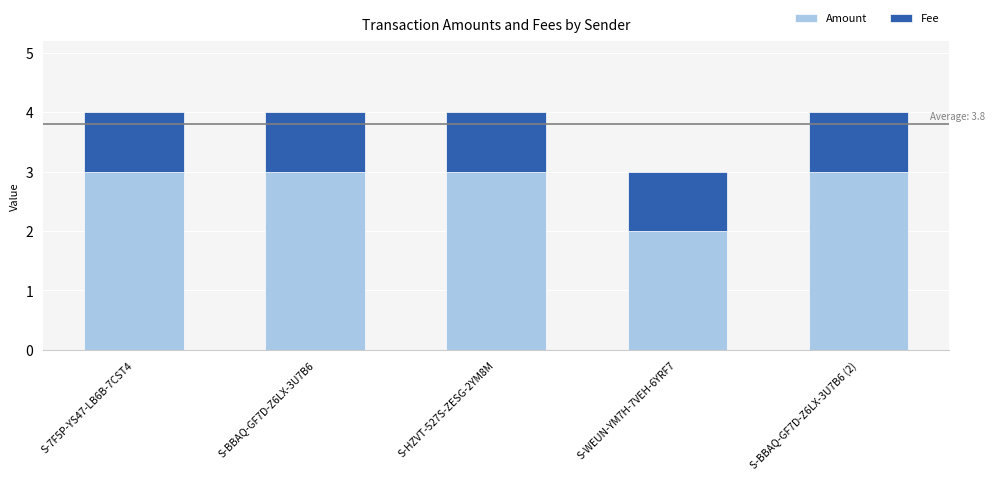

Which category has the lowest value in the Amount series?

S-WEUN-YM7H-7VEH-6YRF7